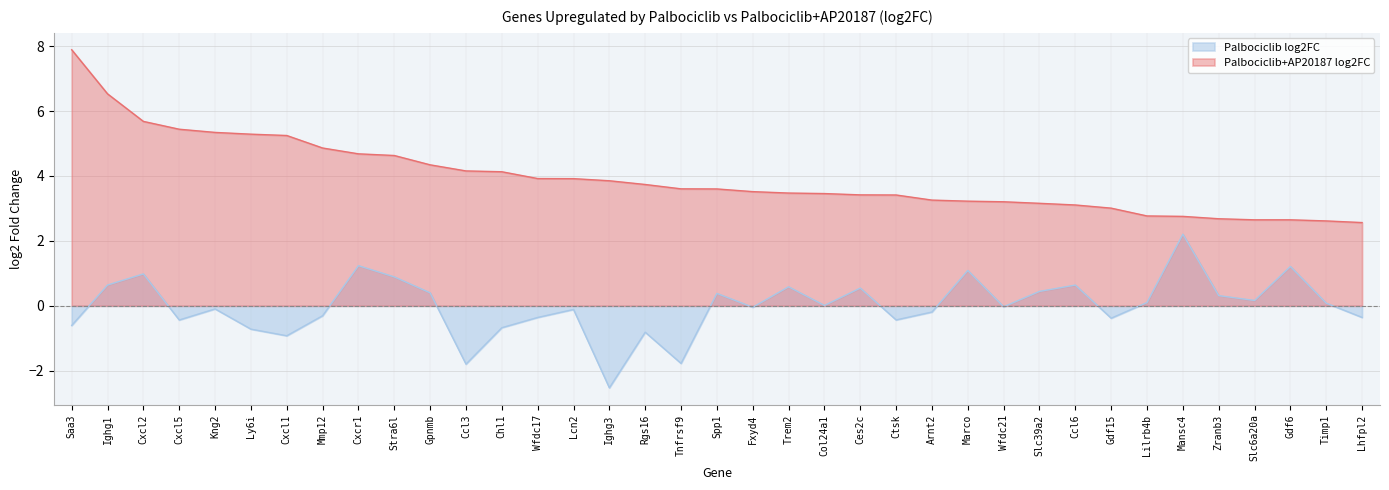

What is the value of the Palbociclib+AP20187 log2FC point at the 3rd from the left?

5.7